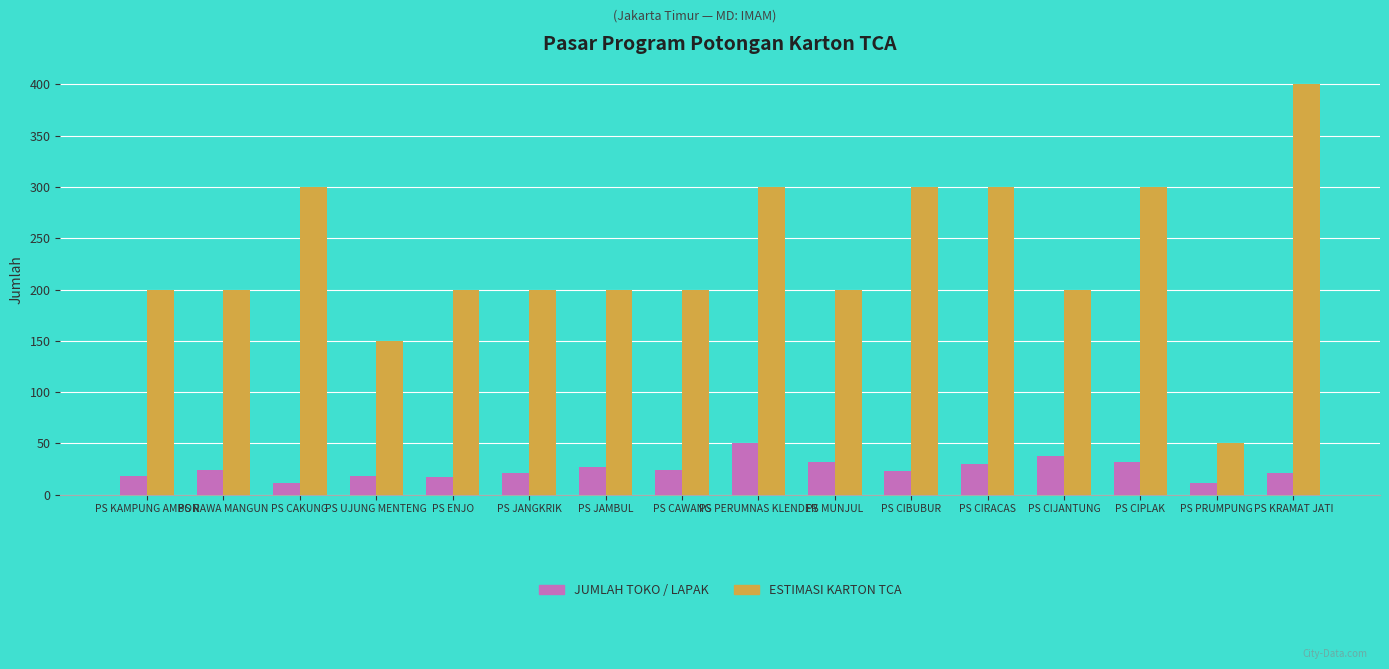

Which label corresponds to the largest value in the chart?

PS KRAMAT JATI